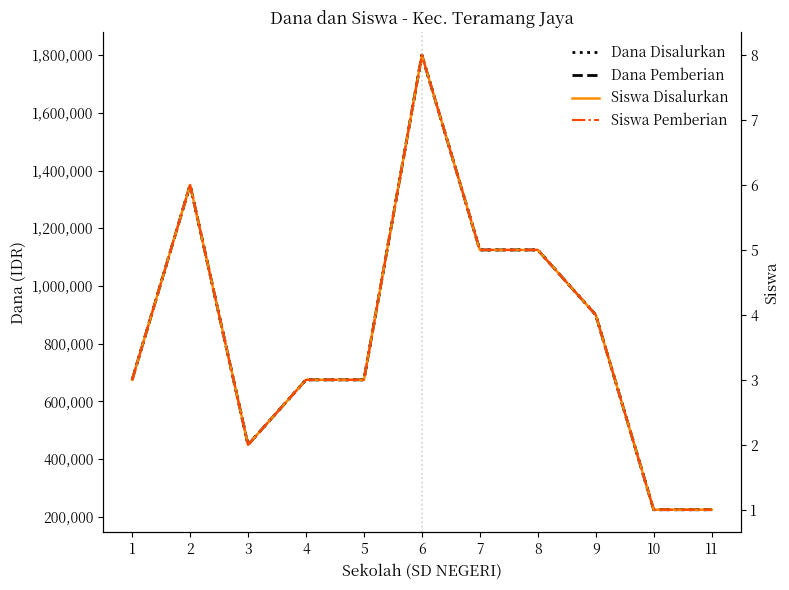

What is the highest value of the Dana Disalurkan series?

1800000